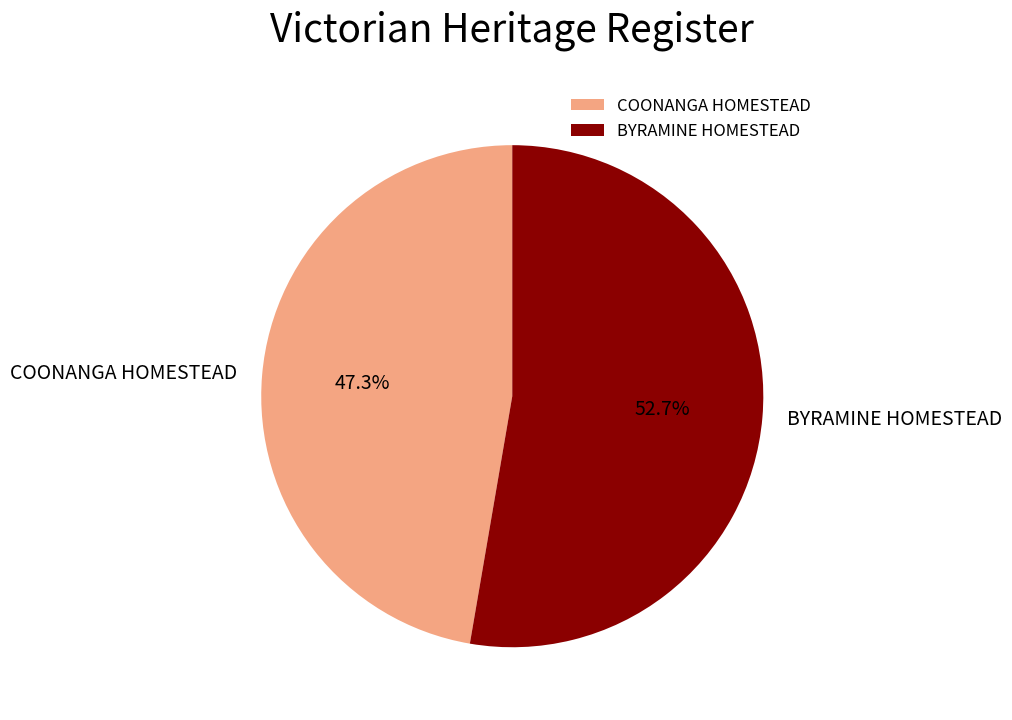

To the nearest percent, what is the difference between the largest and smallest slice percentages?

5%